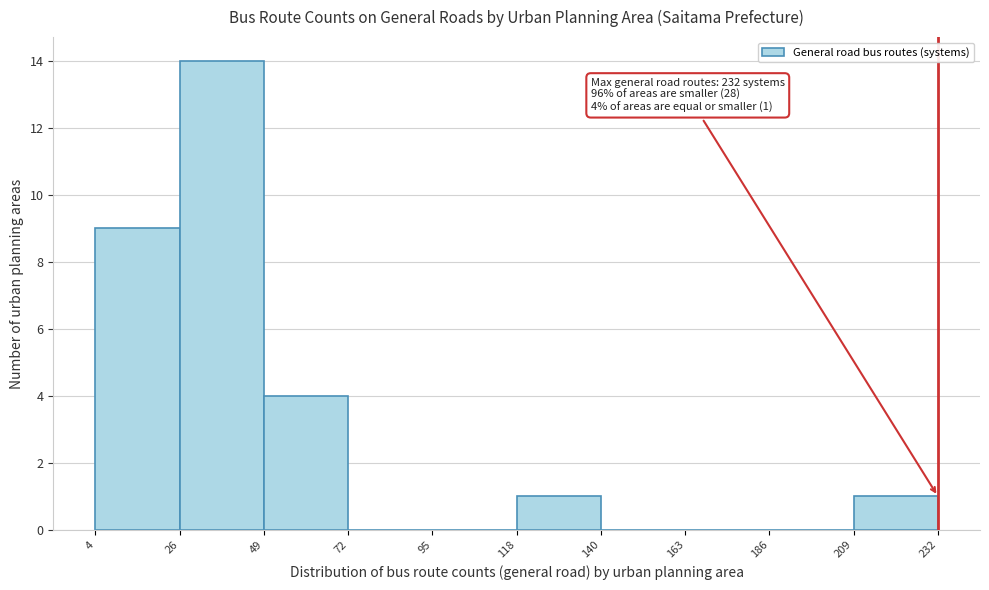

Over which range of the x-axis is the bar tallest?

26 to 49